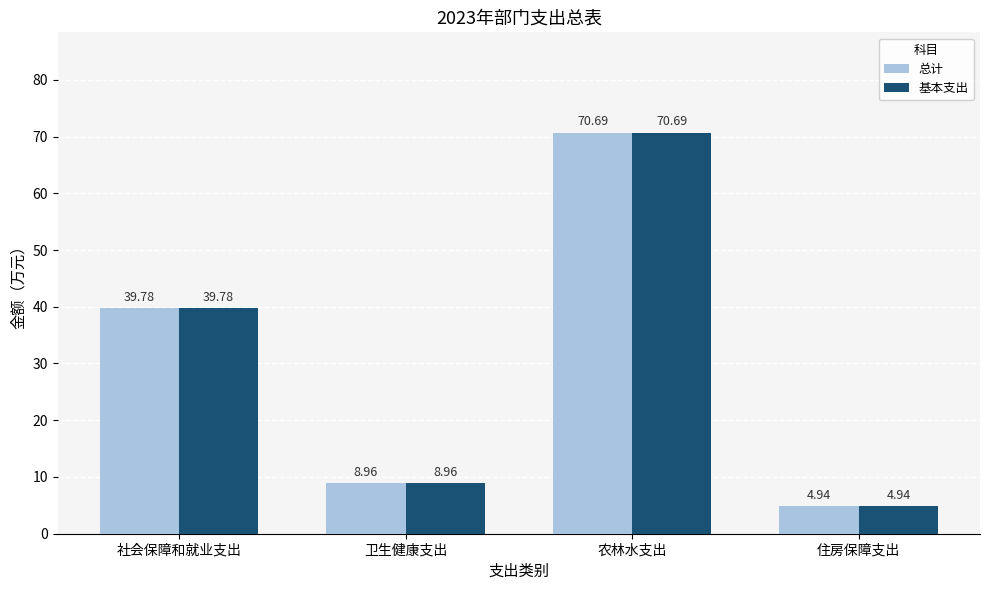

What is the approximate value of 基本支出 at 社会保障和就业支出?

39.8